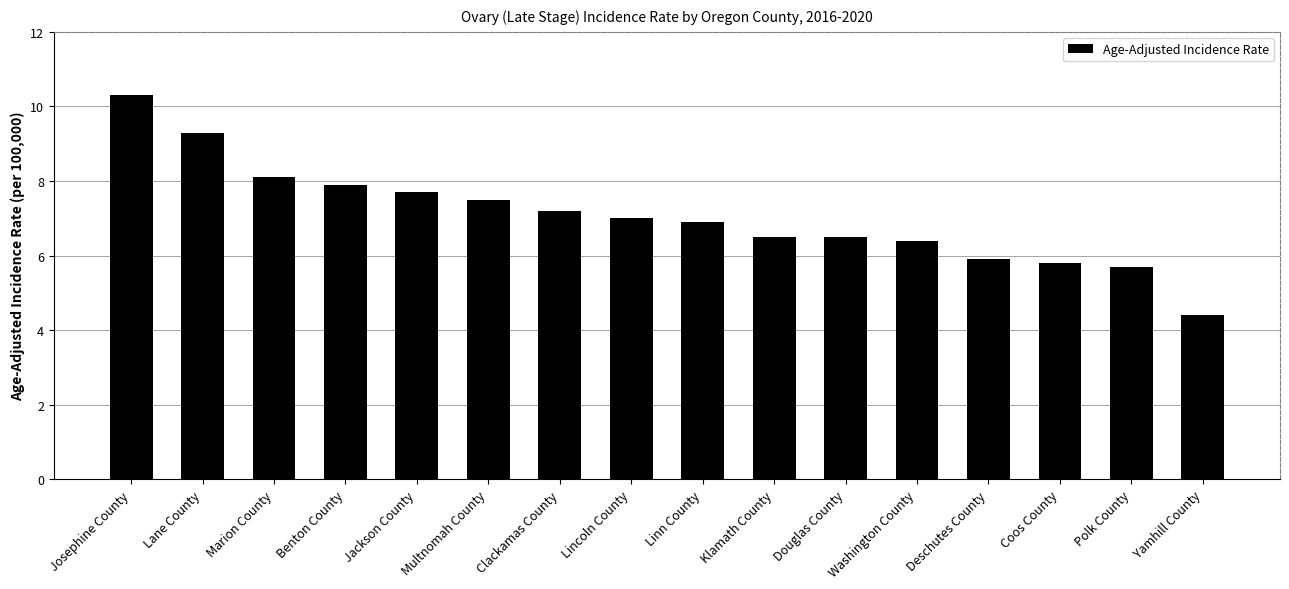

At which category does the chart reach its peak across all series?

Josephine County